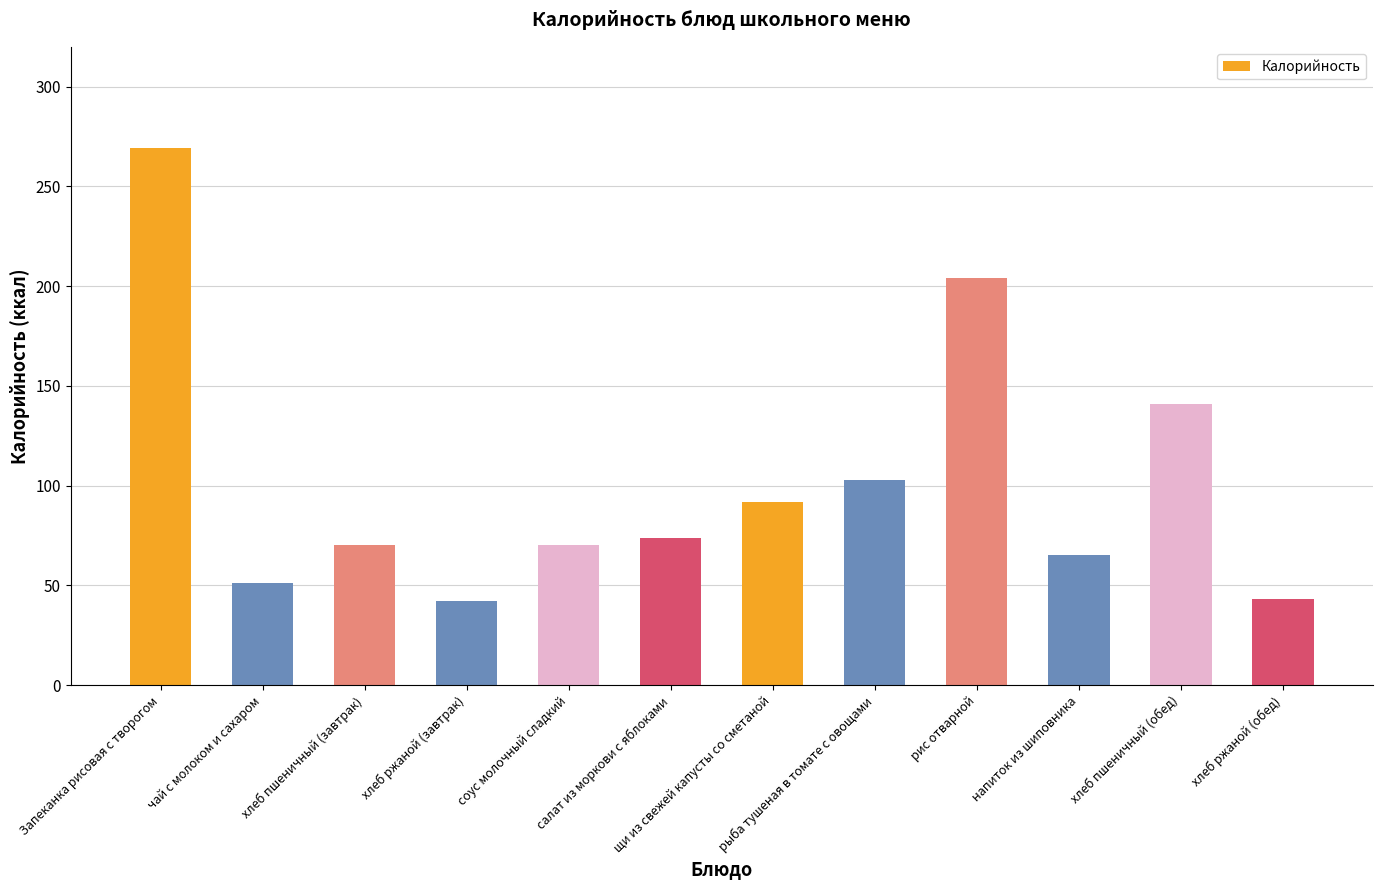

Where does the data first go above 74?

Запеканка рисовая с творогом